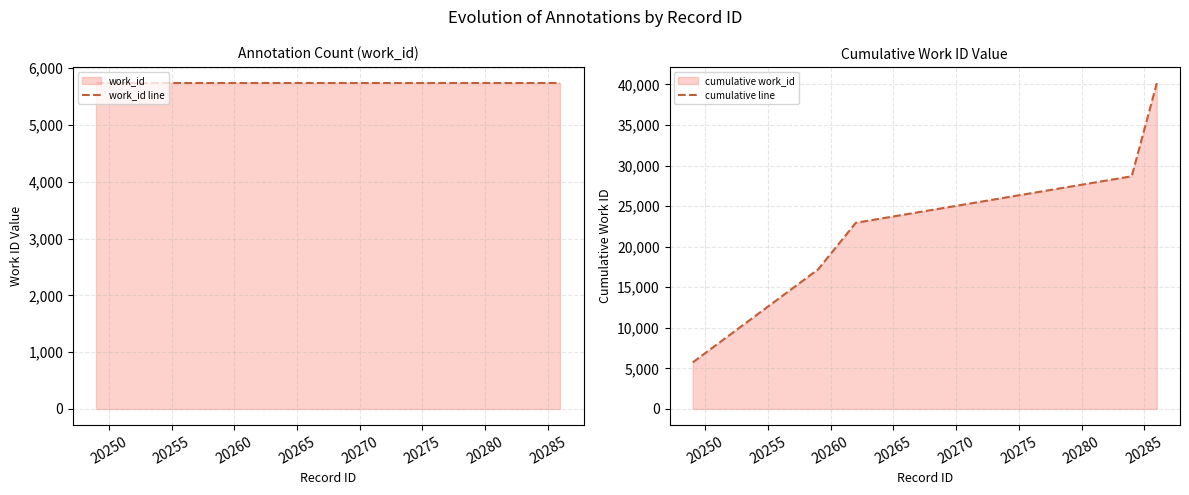

Reading left to right, extract all data points from this chart.

work_id line: 5736	5736	5736	5736	5736	5736	5736
cumulative line: 5736	11472	17208	22944	28680	34416	40152